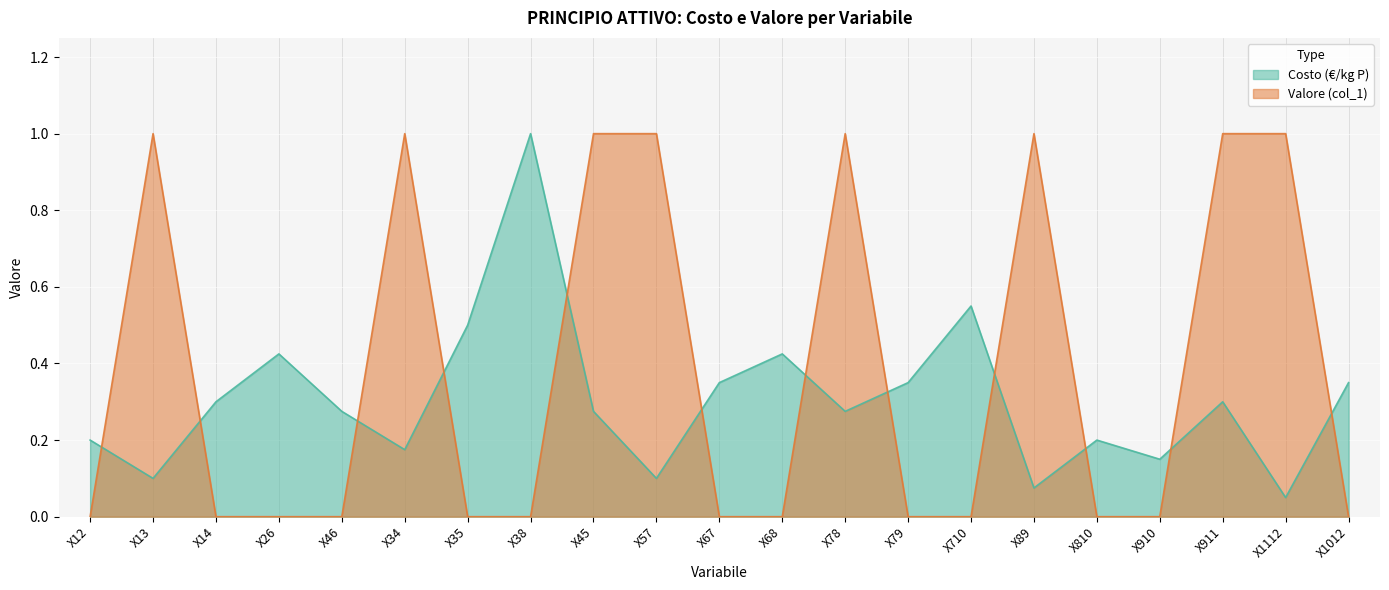

Which series ends up on top after the final intersection of Valore (col_1) and Costo (€/kg P)?

Costo (€/kg P)